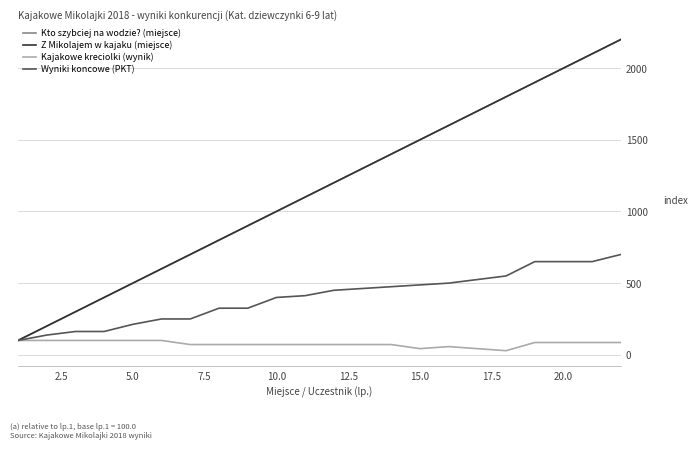

Is this an area chart (filled region under the line)?

No